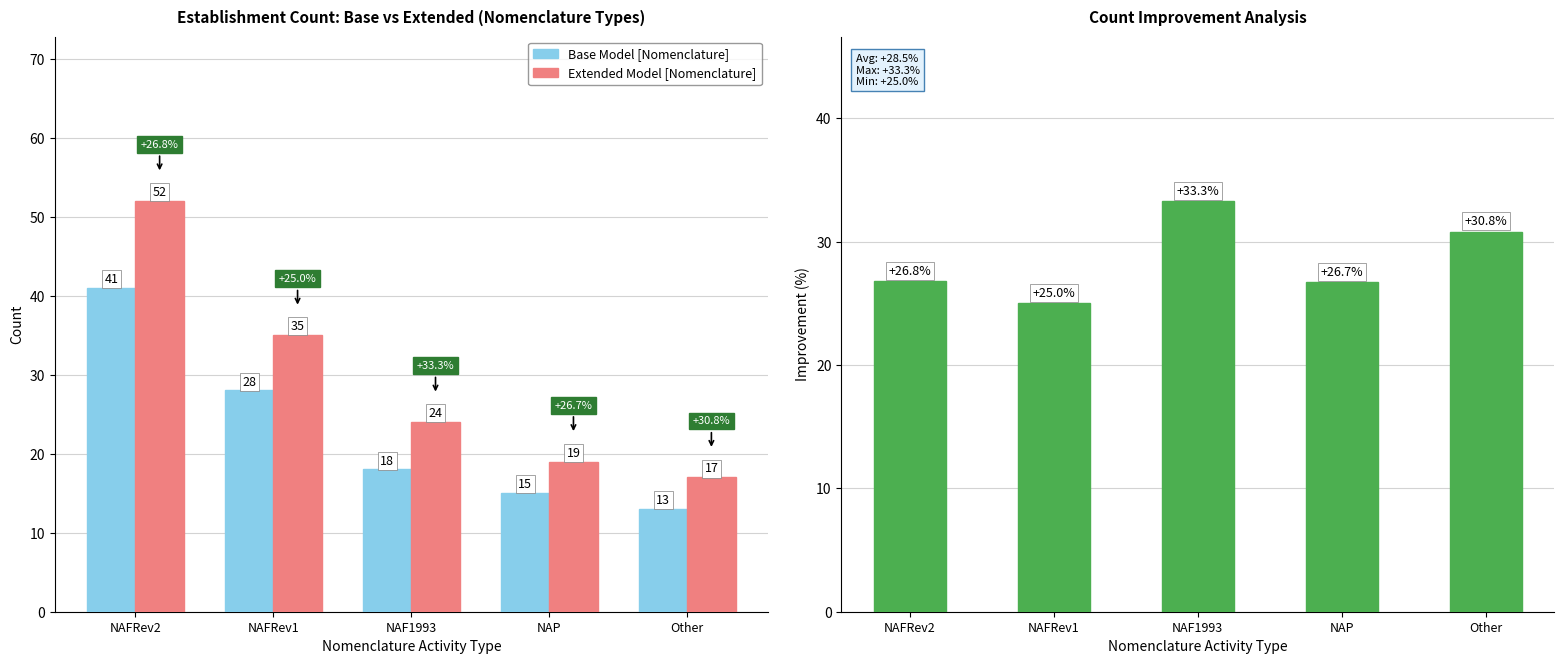

Between NAFRev2 and NAF1993, which series saw the biggest shift?

Extended Model [Nomenclature]